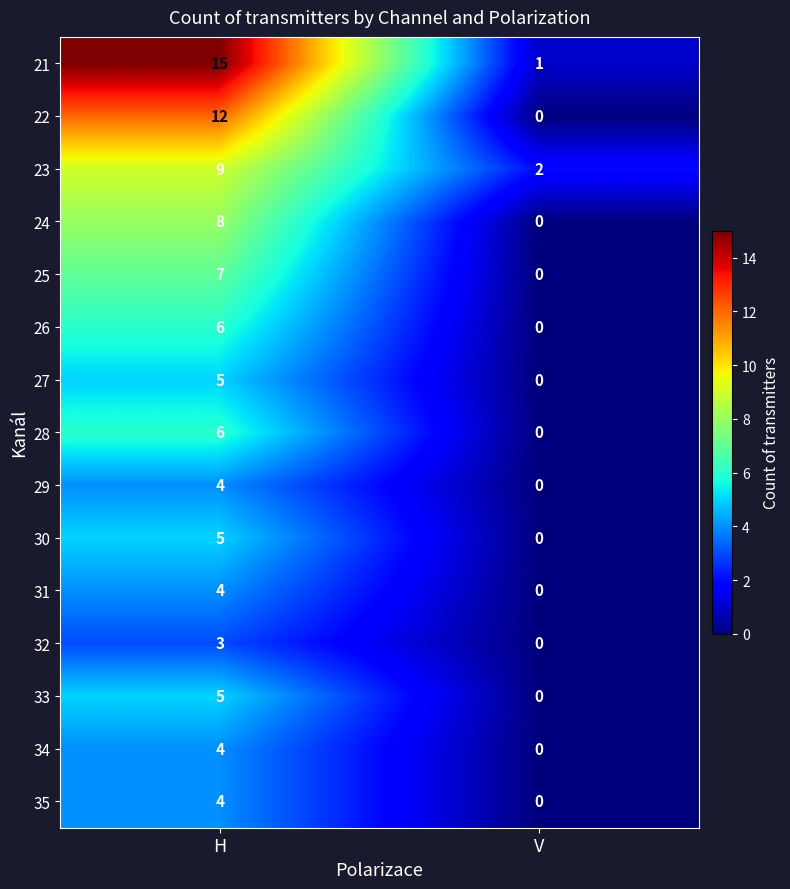

Read the 34 value at H.

4